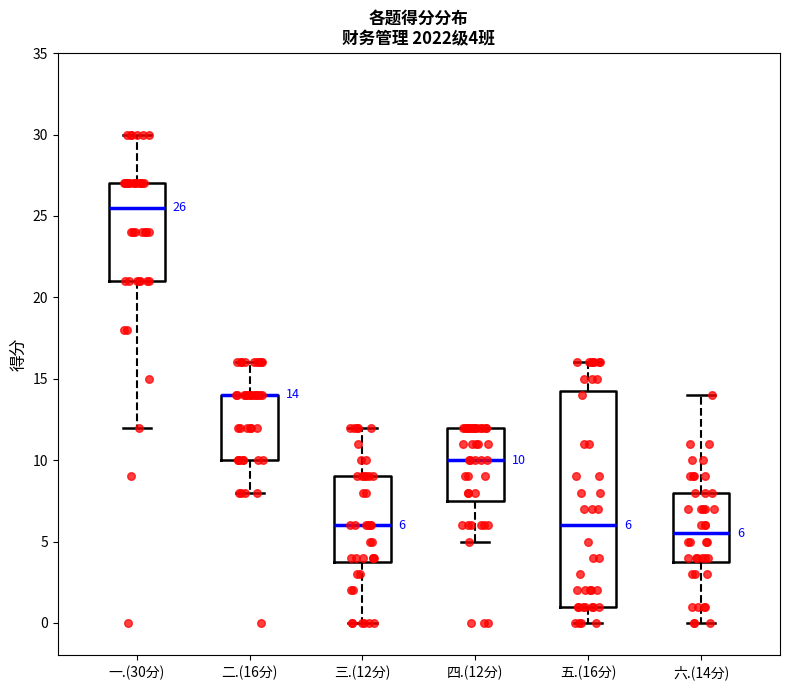

Comparing the boxes themselves (not the whiskers), which one is the tallest?

五.(16分)